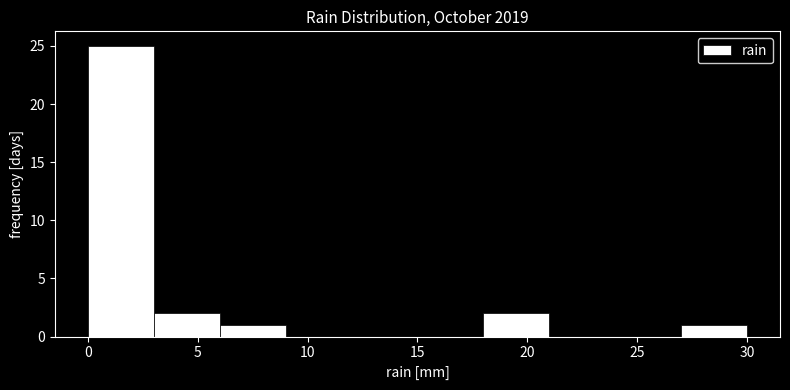

Reading left to right, transcribe this chart: for each bar, give the range it covers on the x-axis and its height. The values are not printed on the chart, so give them approximately, as read against the axis.

0 to 3: 25
3 to 6: 2
6 to 9: 1
9 to 12: 0
12 to 15: 0
15 to 18: 0
18 to 21: 2
21 to 24: 0
24 to 27: 0
27 to 30: 1